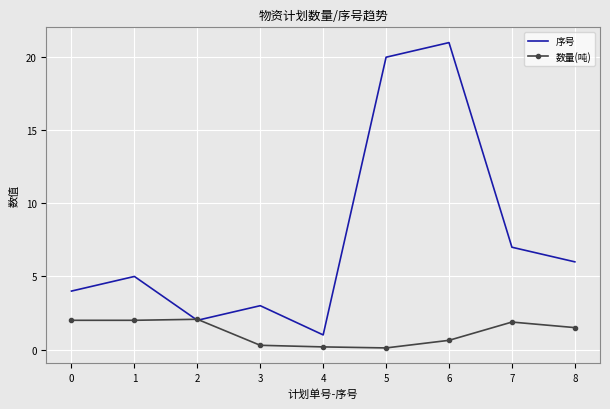

Which series has the largest total across all categories?

序号